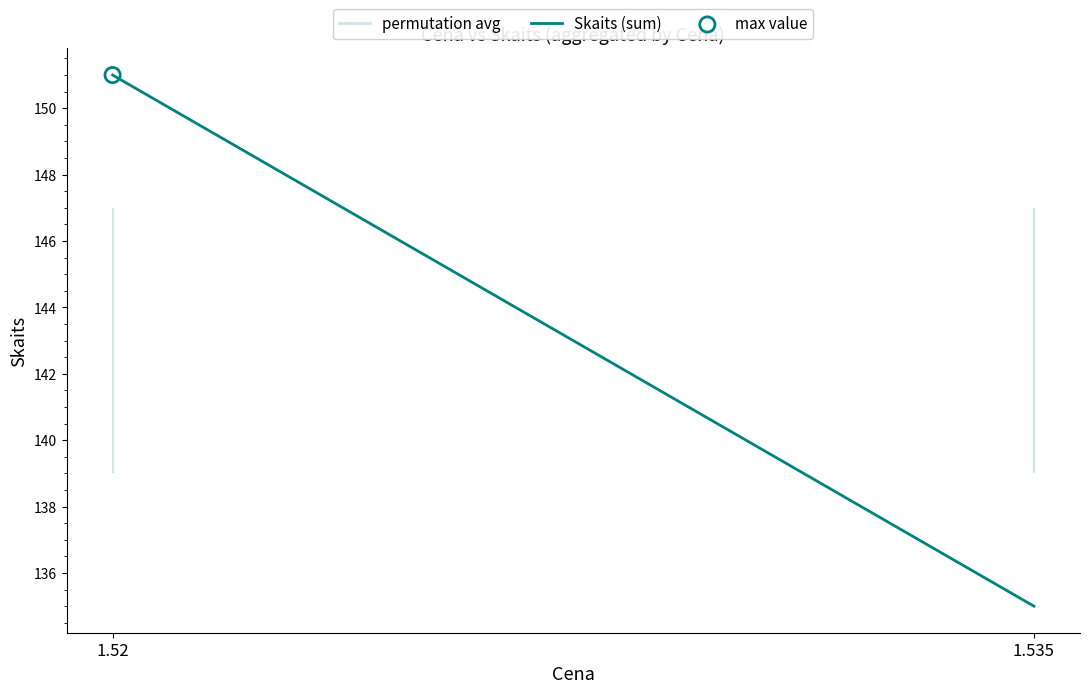

What is the change in value from 1.52 to 1.535?

-16